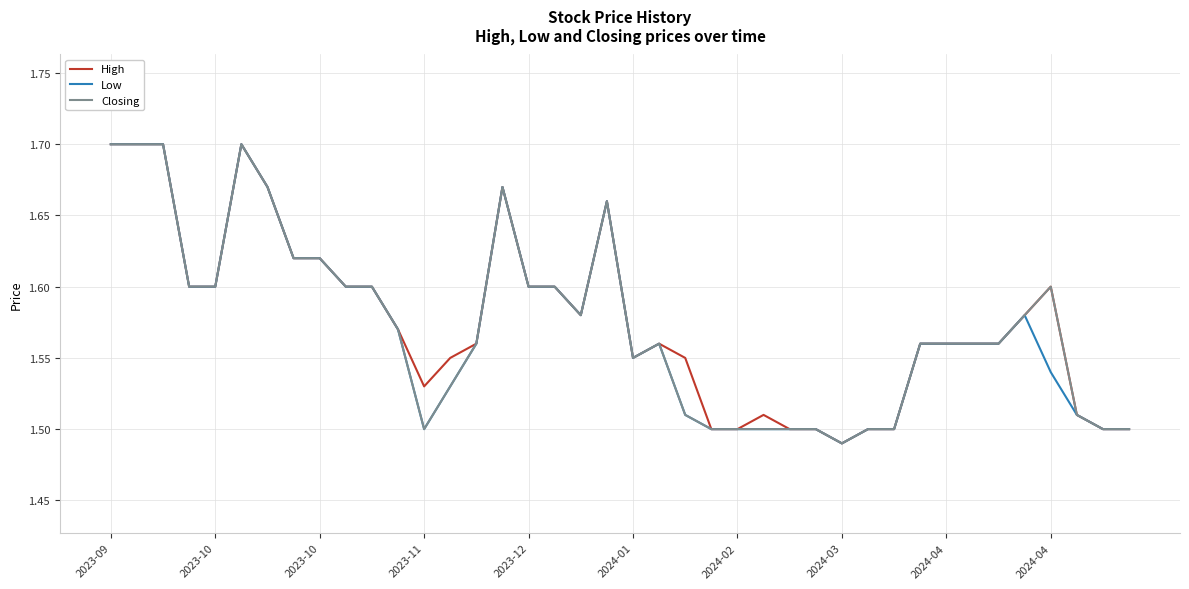

Count the Closing values in the range 1 to 2.

40